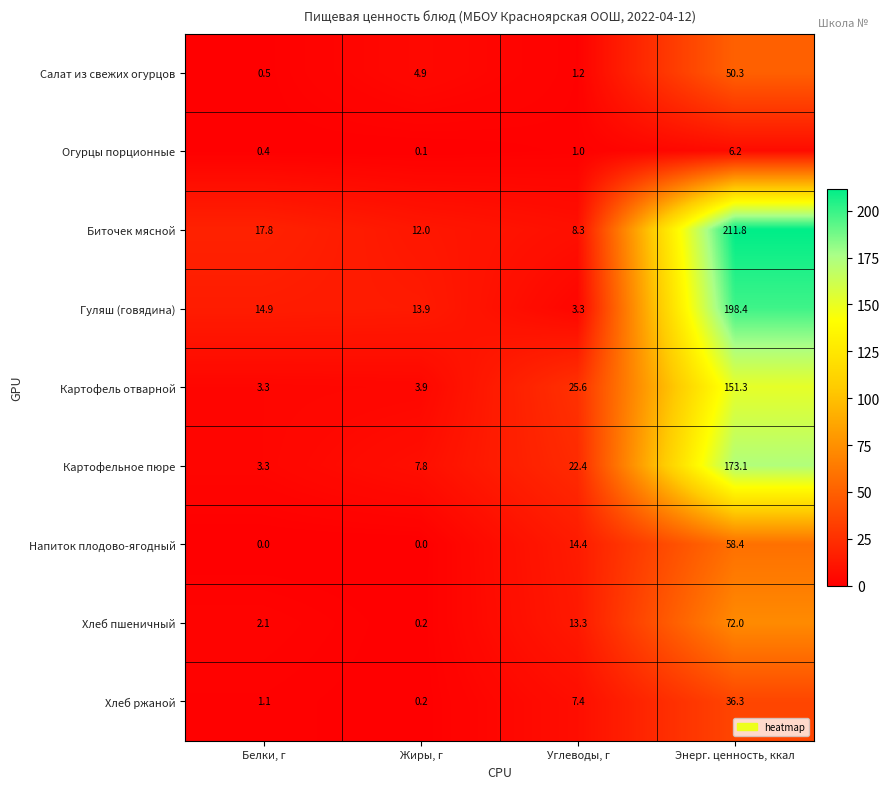

At which category does the chart reach its peak across all series?

Энерг. ценность, ккал